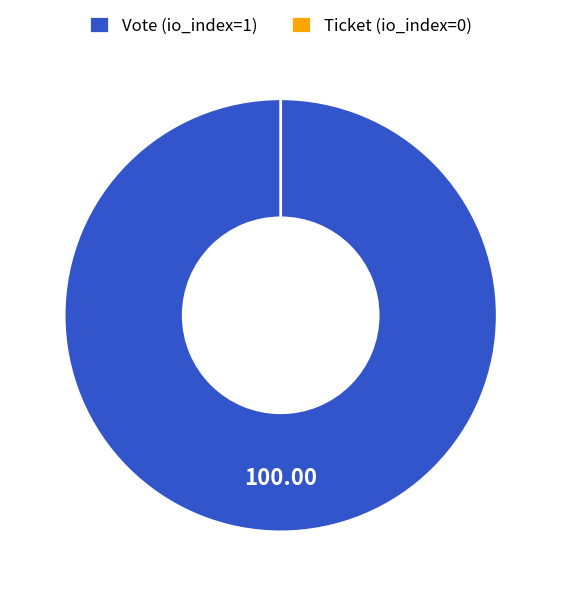

Combined, what portion of the pie is Ticket (io_index=0) and Vote (io_index=1)?

100.0%